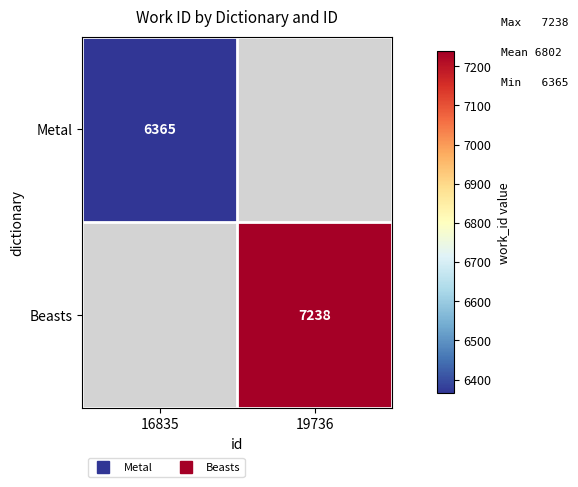

The Metal series shows 11292.0 at 16835. True or false?

False